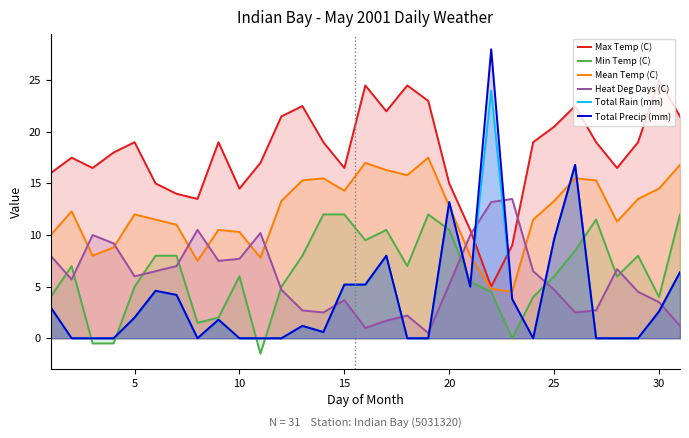

Rank the series by their maximum value, from highest to lowest.

Total Precip (mm), Max Temp (C), Total Rain (mm), Mean Temp (C), Heat Deg Days (C), Min Temp (C)